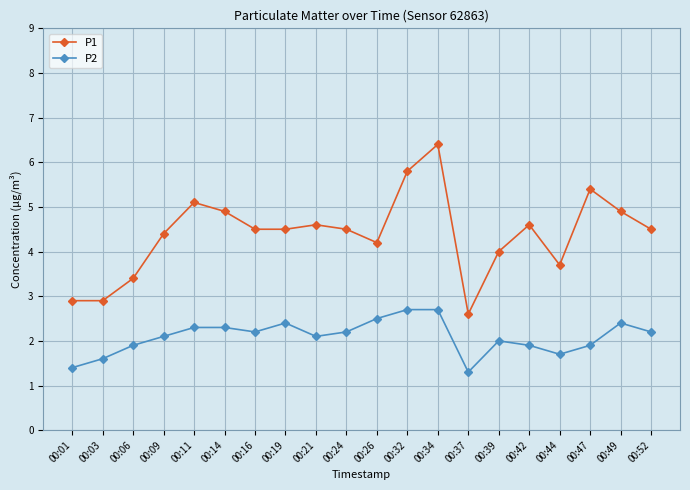

How many distinct data groups are displayed?

2